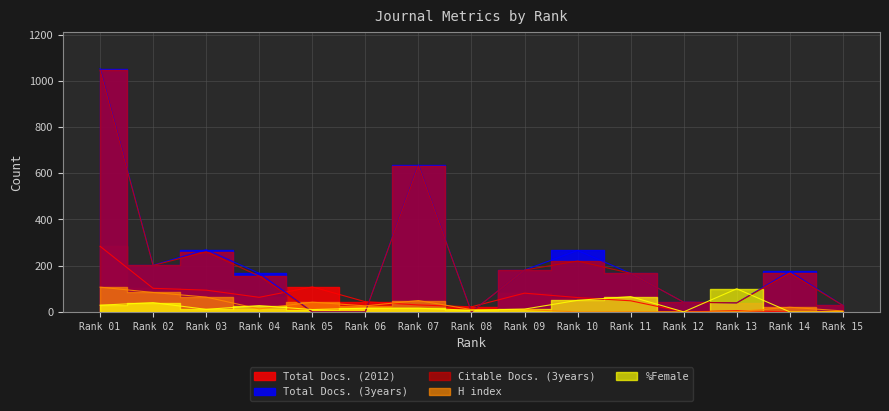

What is the sum of the Total Docs. (3years) values at Rank 15 and Rank 01?

1081